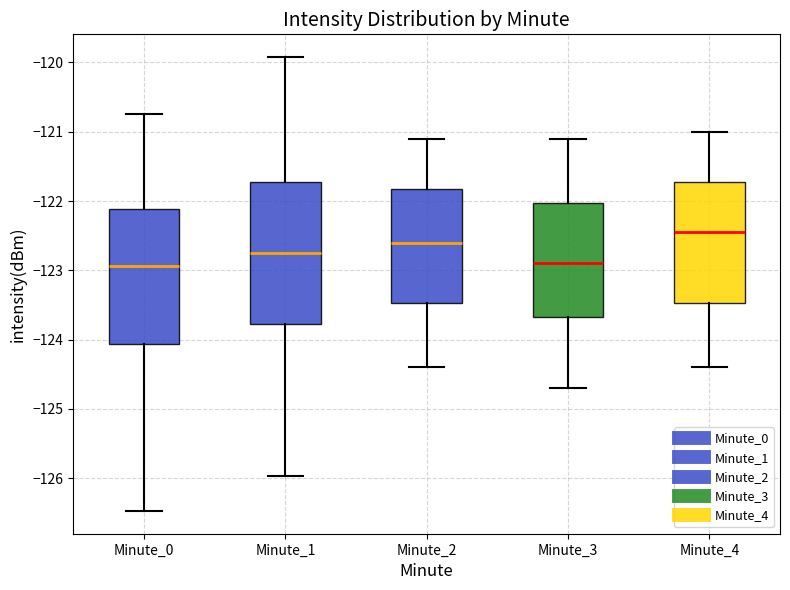

Reading left to right, read every box against the y-axis: the position of its median line, the range the box covers, and the ends of its whiskers. The values are not printed on the chart, so give them approximately, as read against the axis.

Minute_0: median -122.9, box -124.1 to -122.1, whiskers -126.5 to -120.7
Minute_1: median -122.7, box -123.8 to -121.7, whiskers -126.0 to -119.9
Minute_2: median -122.6, box -123.5 to -121.8, whiskers -124.4 to -121.1
Minute_3: median -122.9, box -123.7 to -122.0, whiskers -124.7 to -121.1
Minute_4: median -122.4, box -123.5 to -121.7, whiskers -124.4 to -121.0